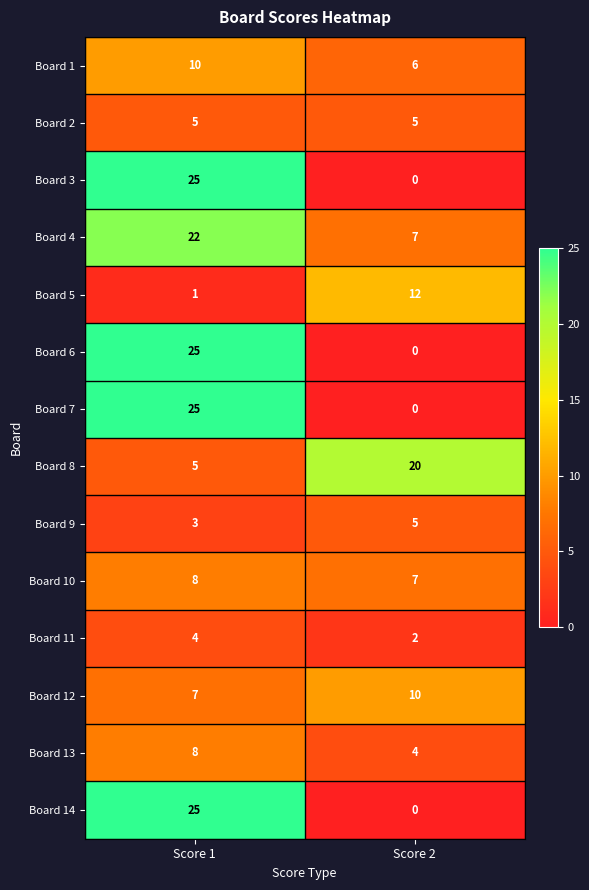

Which category has the lowest value across all series?

Score 2